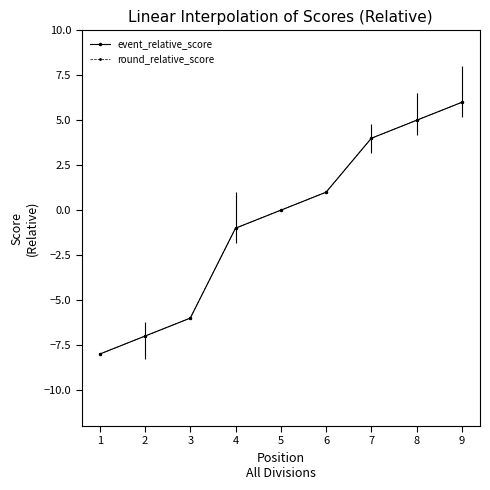

True or false: round_relative_score and event_relative_score intersect in this chart.

False